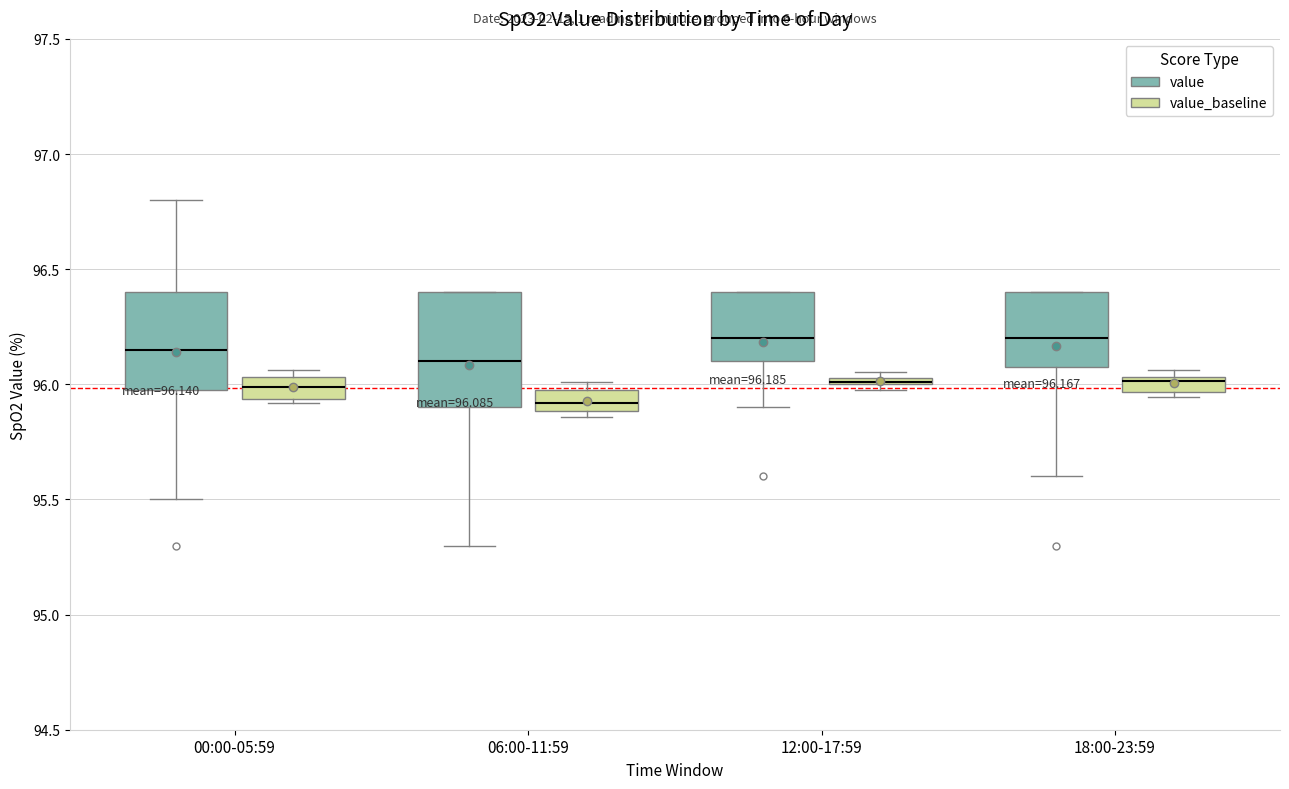

Which box is the tallest, from its lower edge to its upper edge?

06:00-11:59 (value)